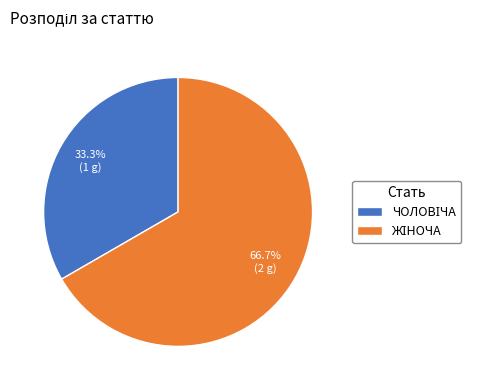

Count the number of slices in the pie.

2